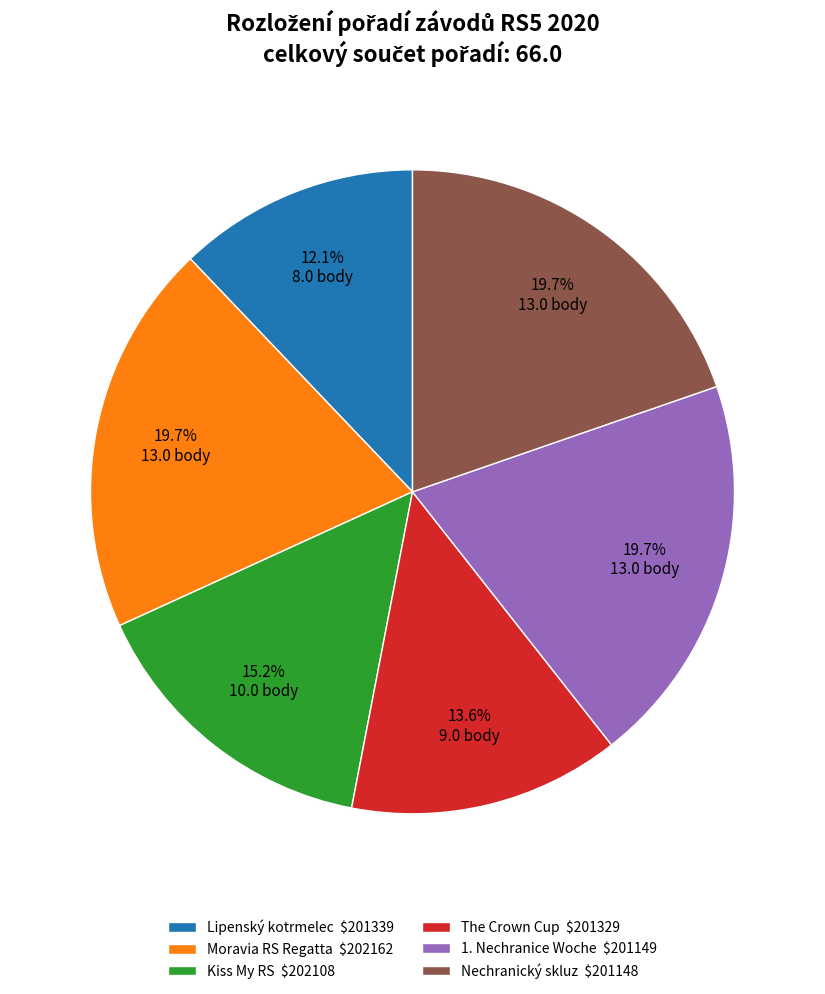

What portion of the pie excludes Kiss My RS $202108?

84.8%